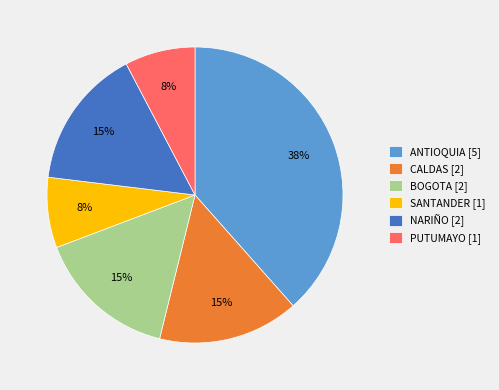

Combined, do NARIÑO [2] and PUTUMAYO [1] account for over 50%?

No